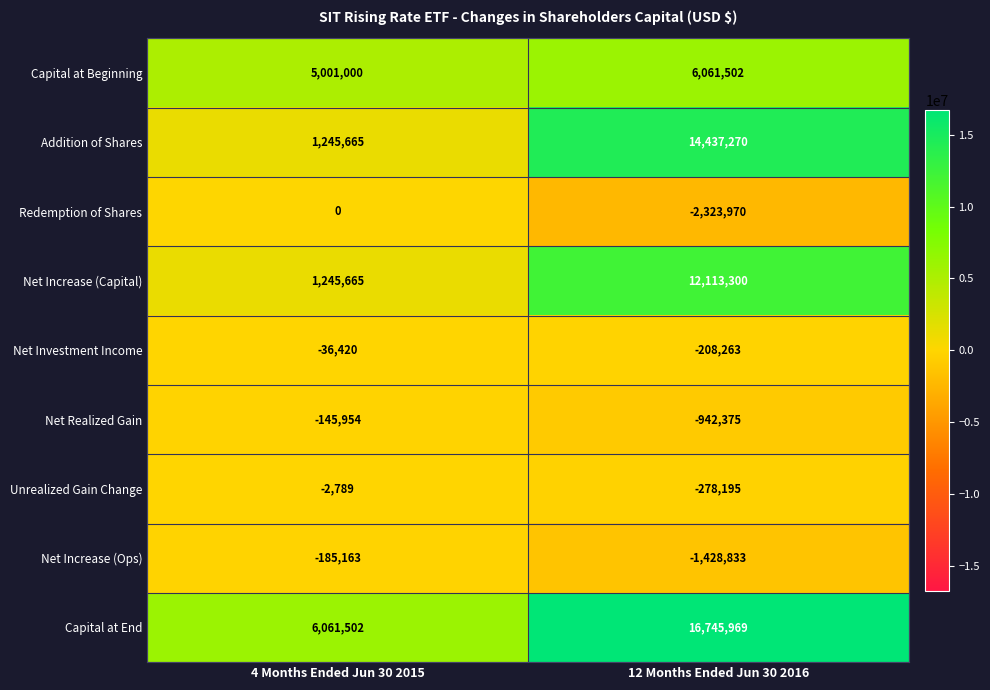

Where is Capital at End nearest to the value 11403735?

4 Months Ended Jun 30 2015